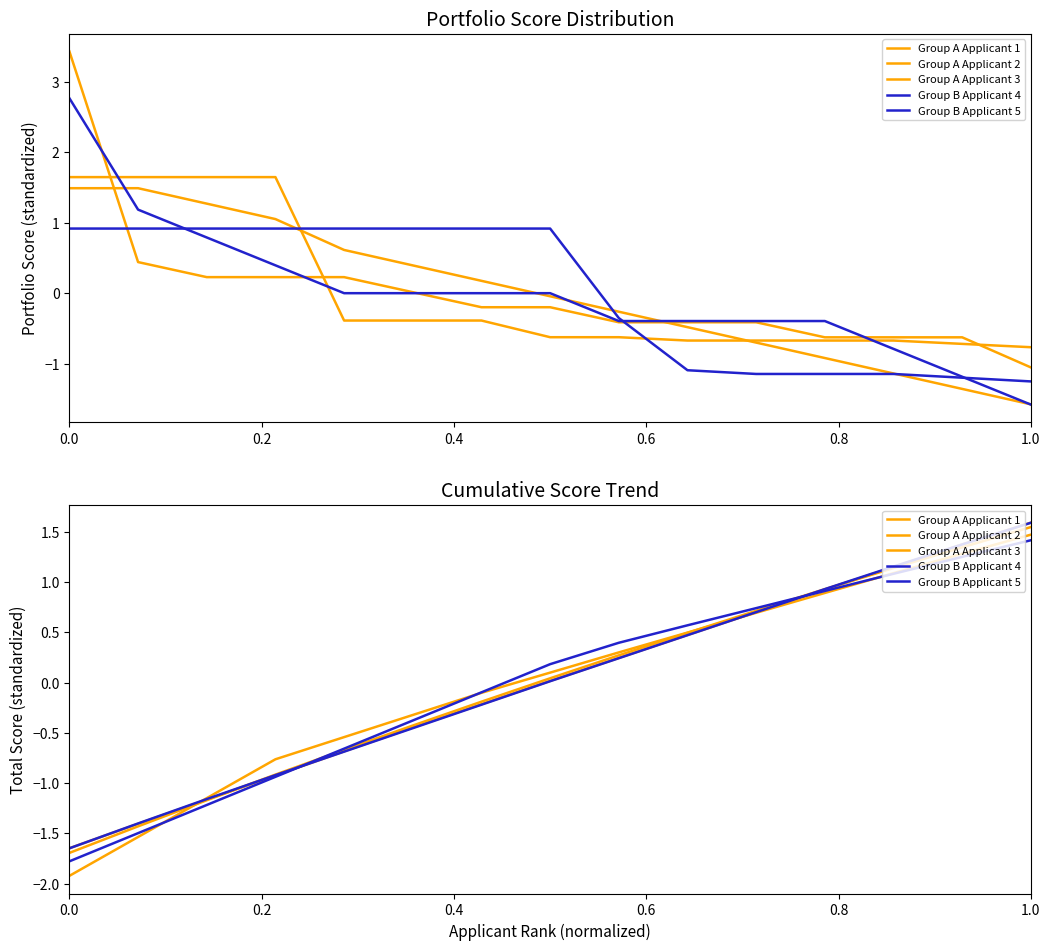

At which category is the sum across all series the highest?

1.0